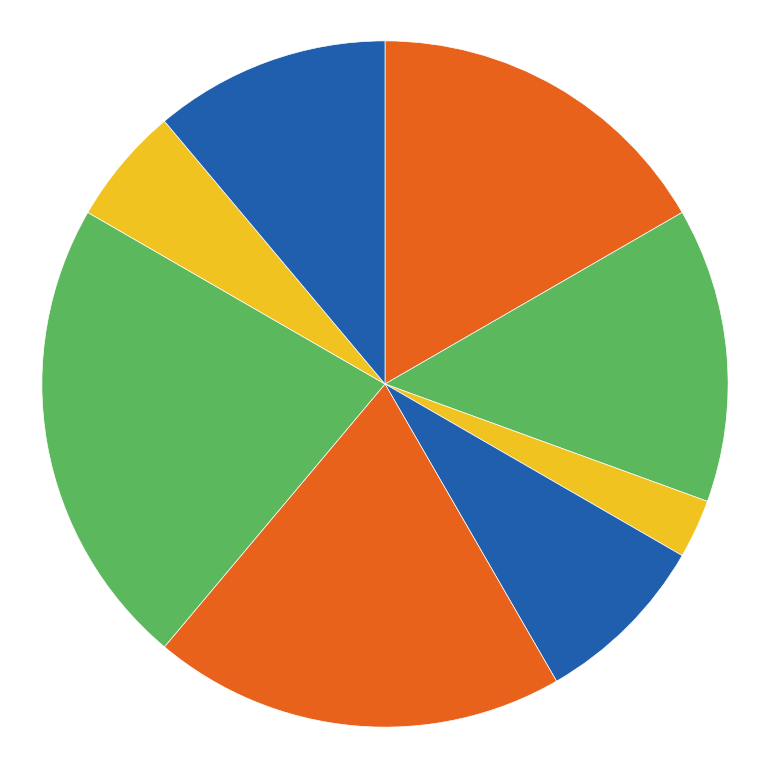

Count the number of slices in the pie.

8